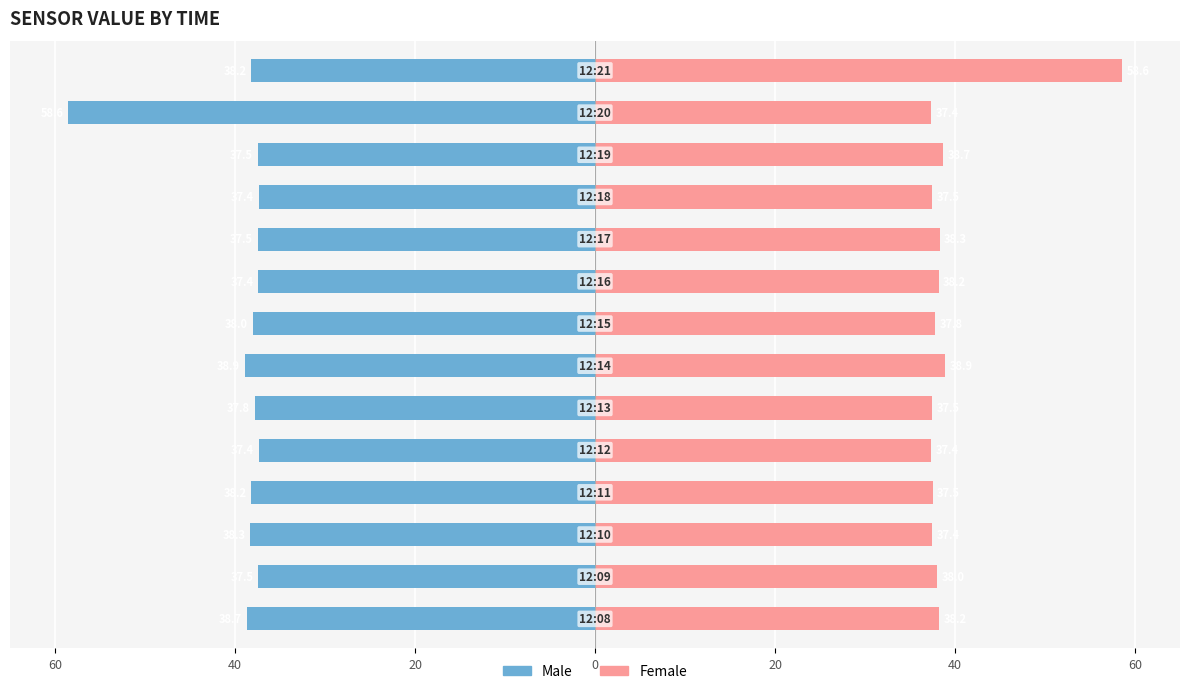

True or false: Male has a value of -94.0 at 12.

False